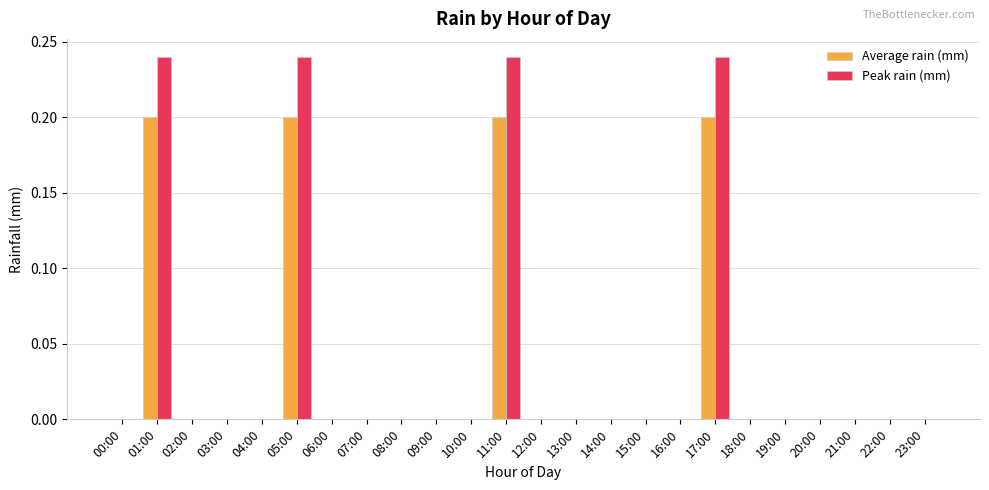

Between 10:00 and 17:00, which series saw the biggest shift?

Peak rain (mm)